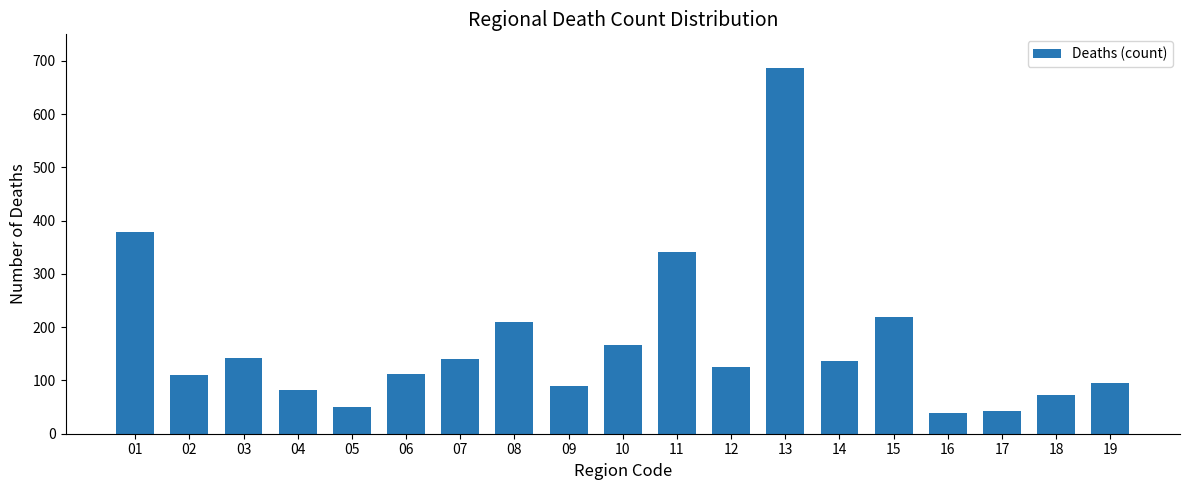

Does the chart contain any negative values?

No